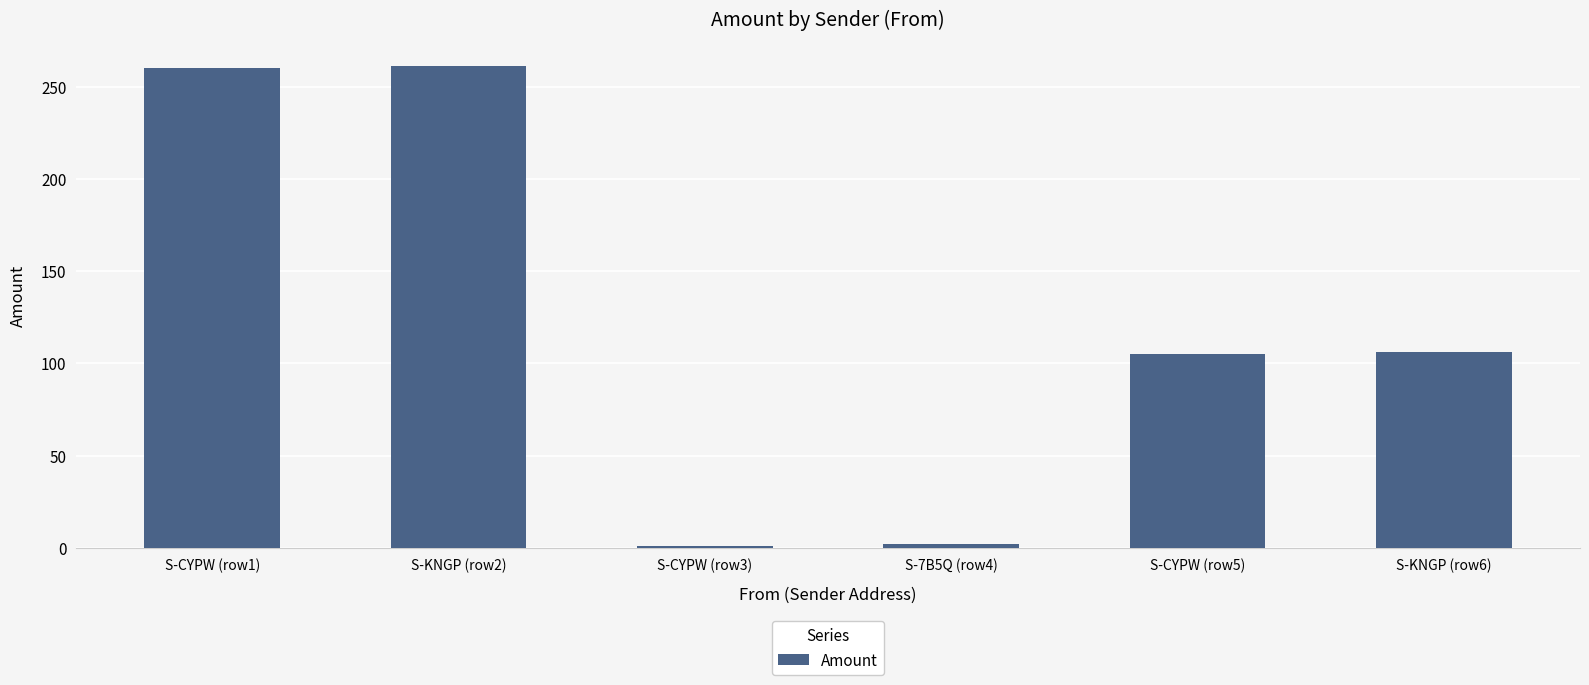

What position from the right is S-KNGP (row6)?

1